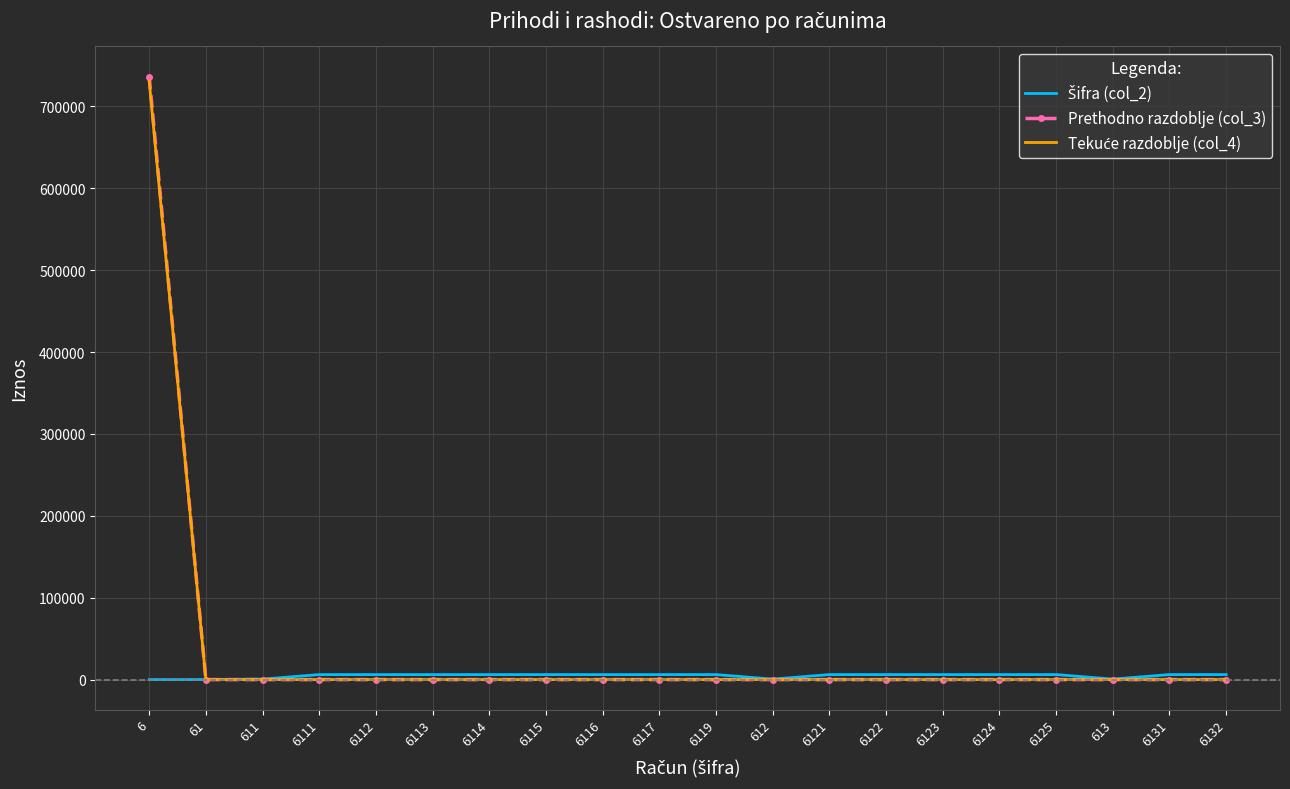

Which series has the widest spread of values?

Prethodno razdoblje (col_3)